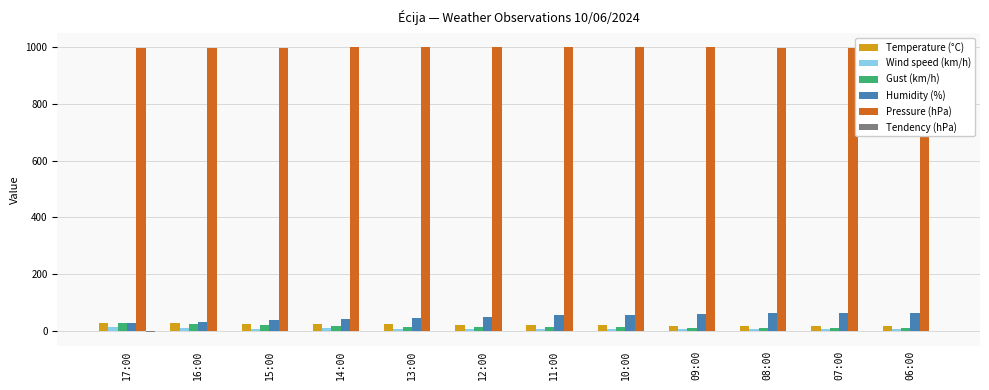

What is the sum of all Humidity (%) values?

601.0